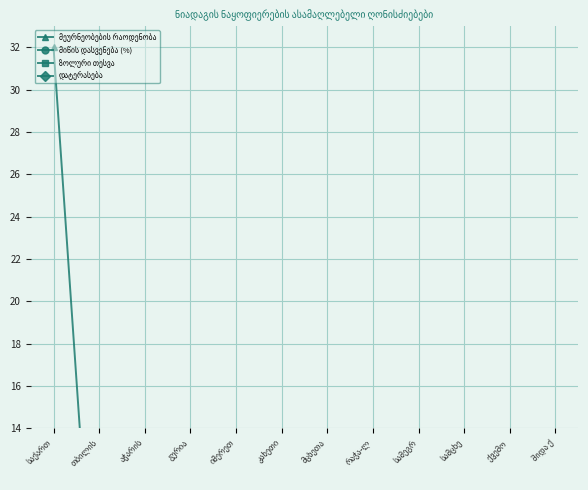

List the labels in order of მიწის დასვენება (%) value, smallest first.

აჭარის, სამეგრ, იმერეთ, რაჭა-ლ, გურია, სამცხე, თბილის, შიდა ქ, საქართ, კახეთი, მცხეთა, ქვემო 